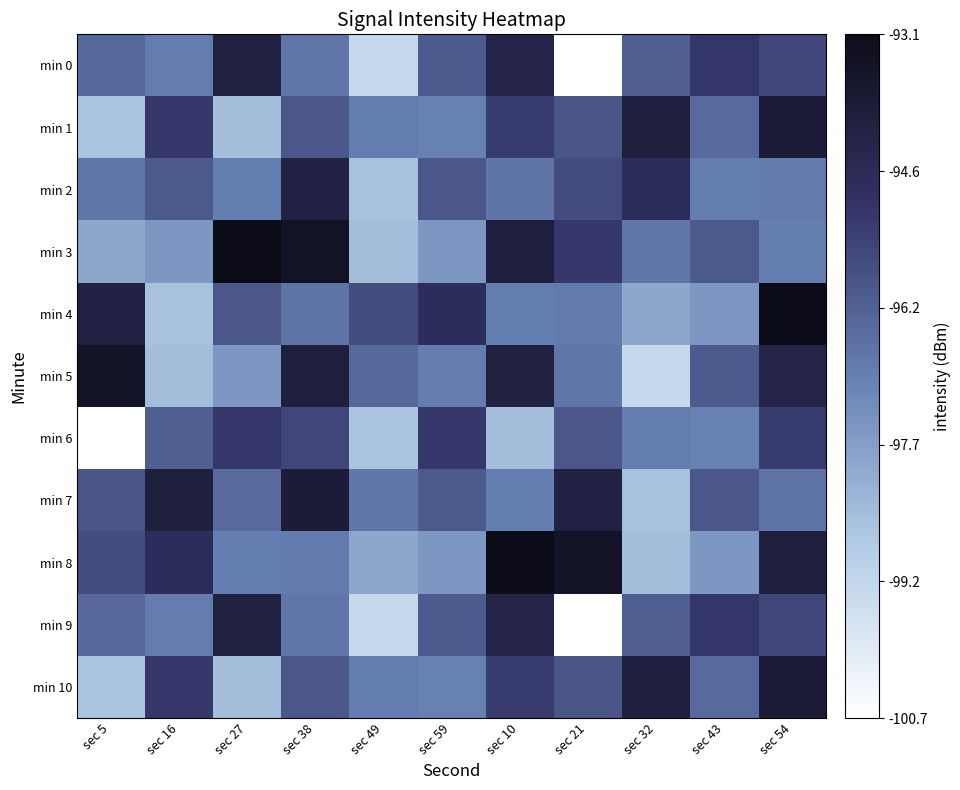

At how many categories does at least one series exceed 0?

11